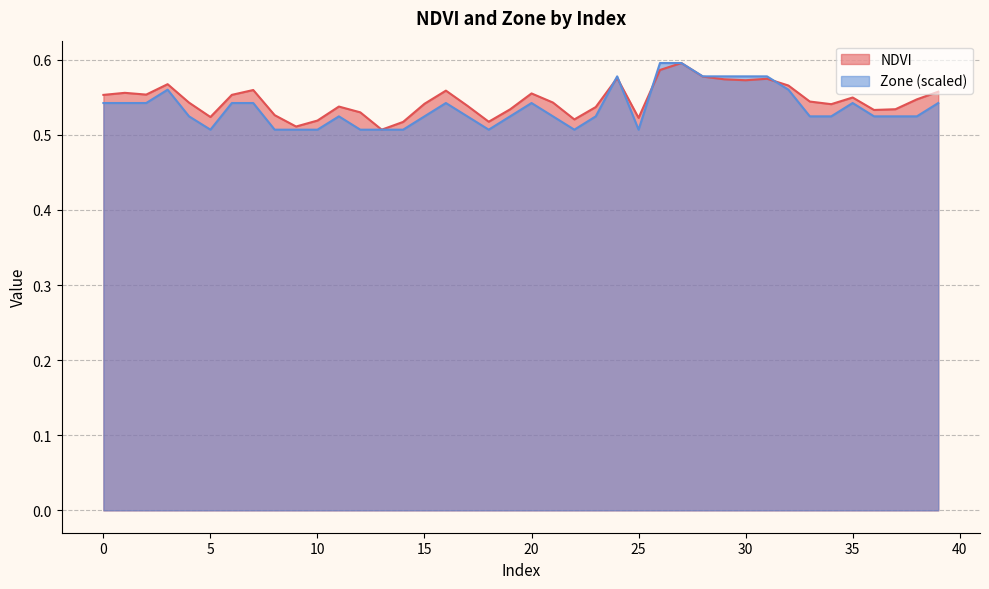

The Zone series shows 0.5 at 8. True or false?

True